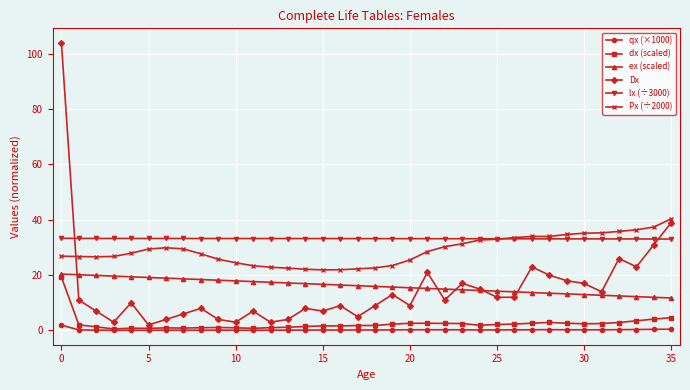

Which series has the widest spread of values?

Dx